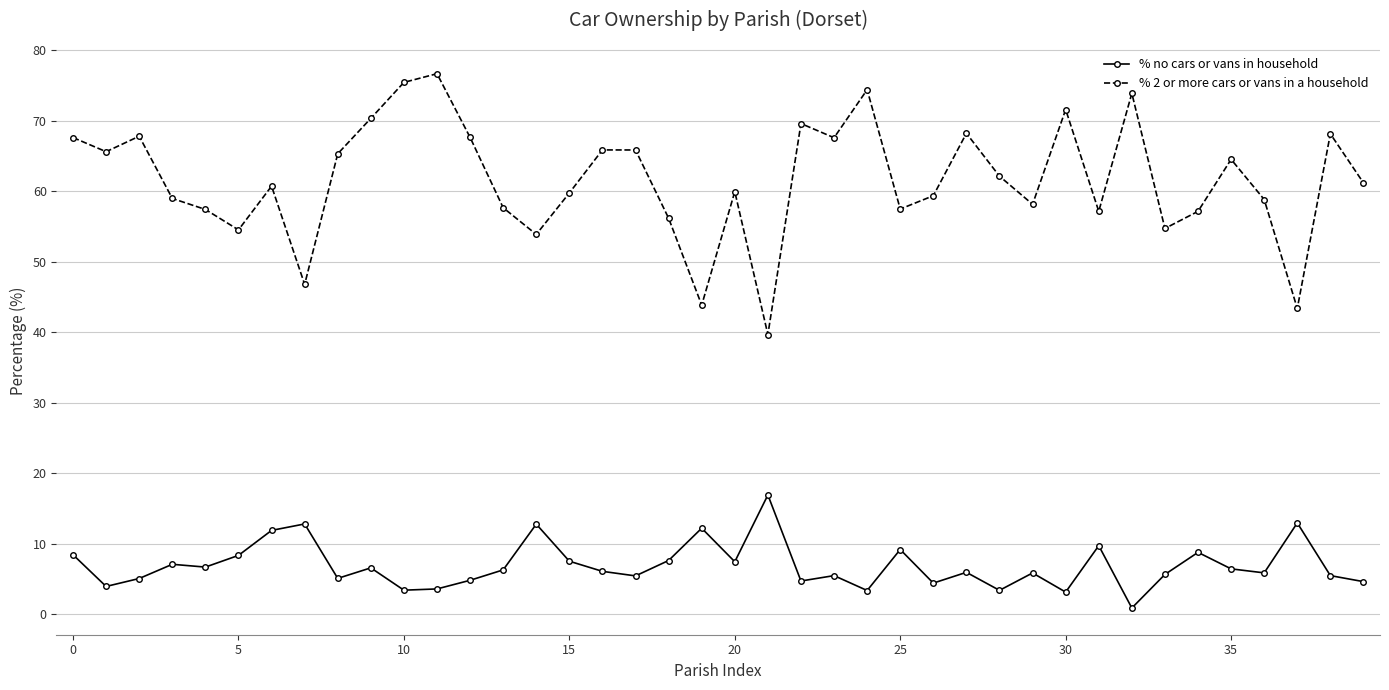

What is the average value of the % 2 or more cars or vans in a household series?

61.6